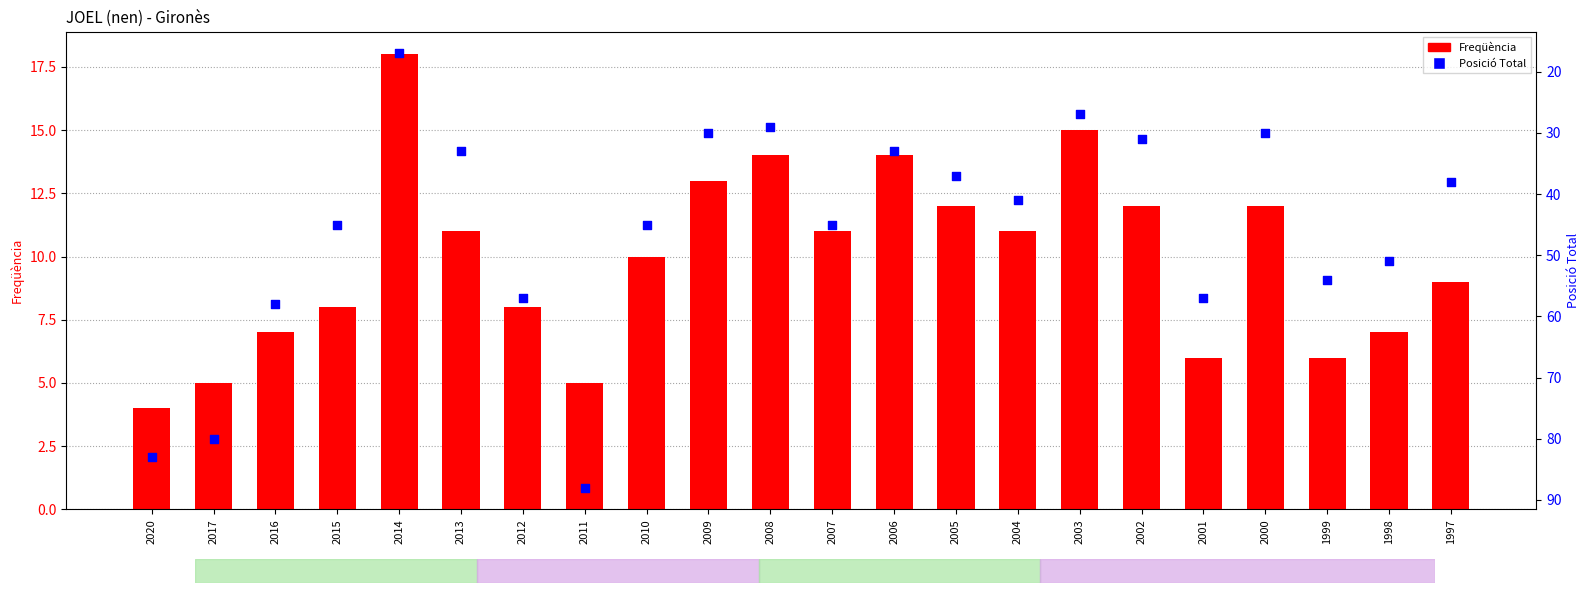

At which category is the sum across all series the highest?

2011